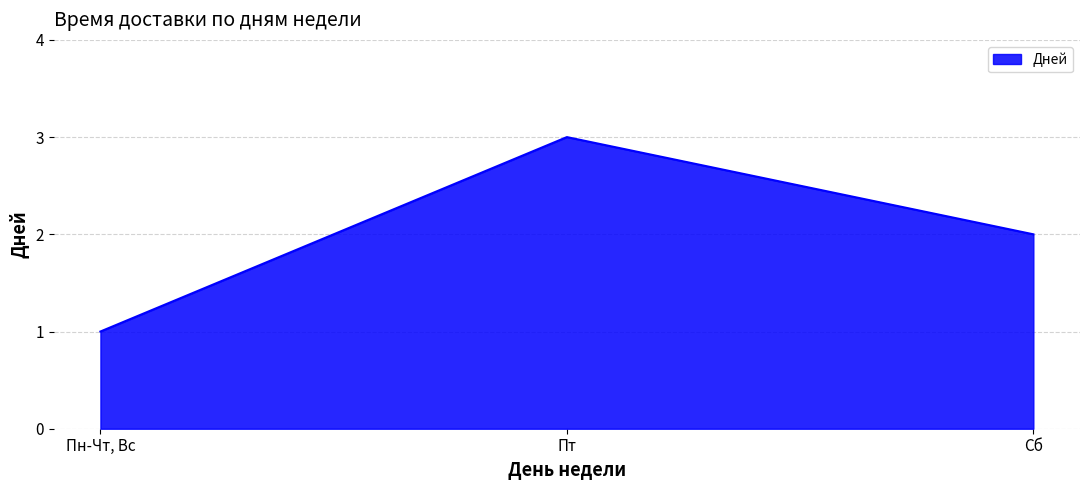

Where does the data first go above 2?

Пт